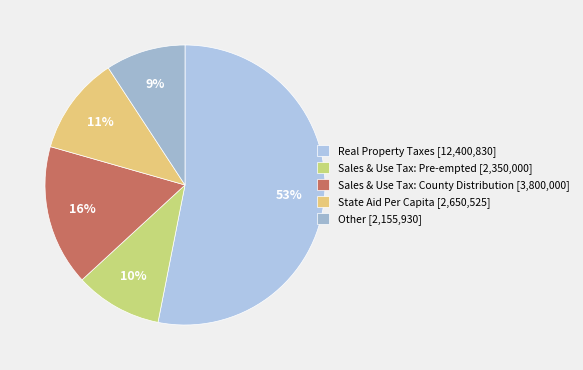

What is the smallest slice in the pie chart?

Other